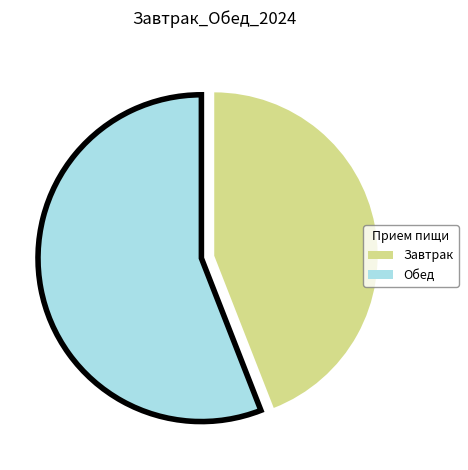

How many segments does this pie chart have?

2